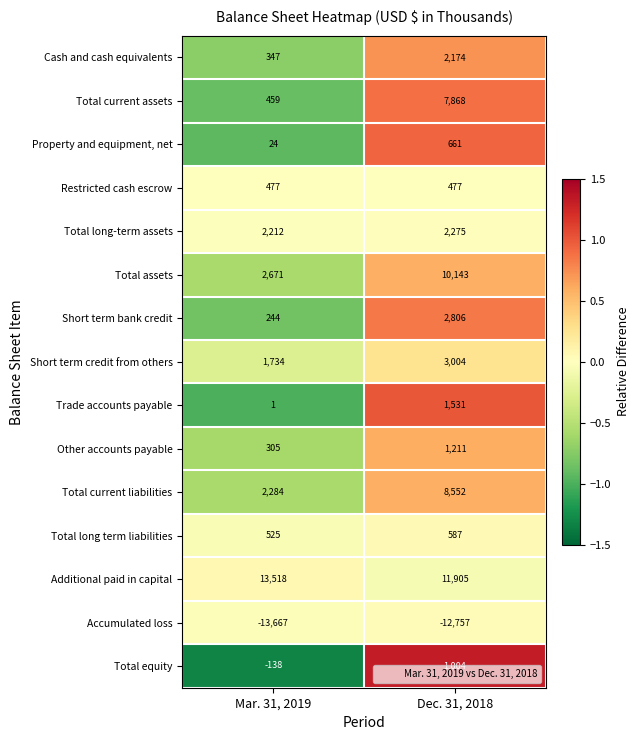

The Total current assets series shows 250 at Mar. 31, 2019. True or false?

False